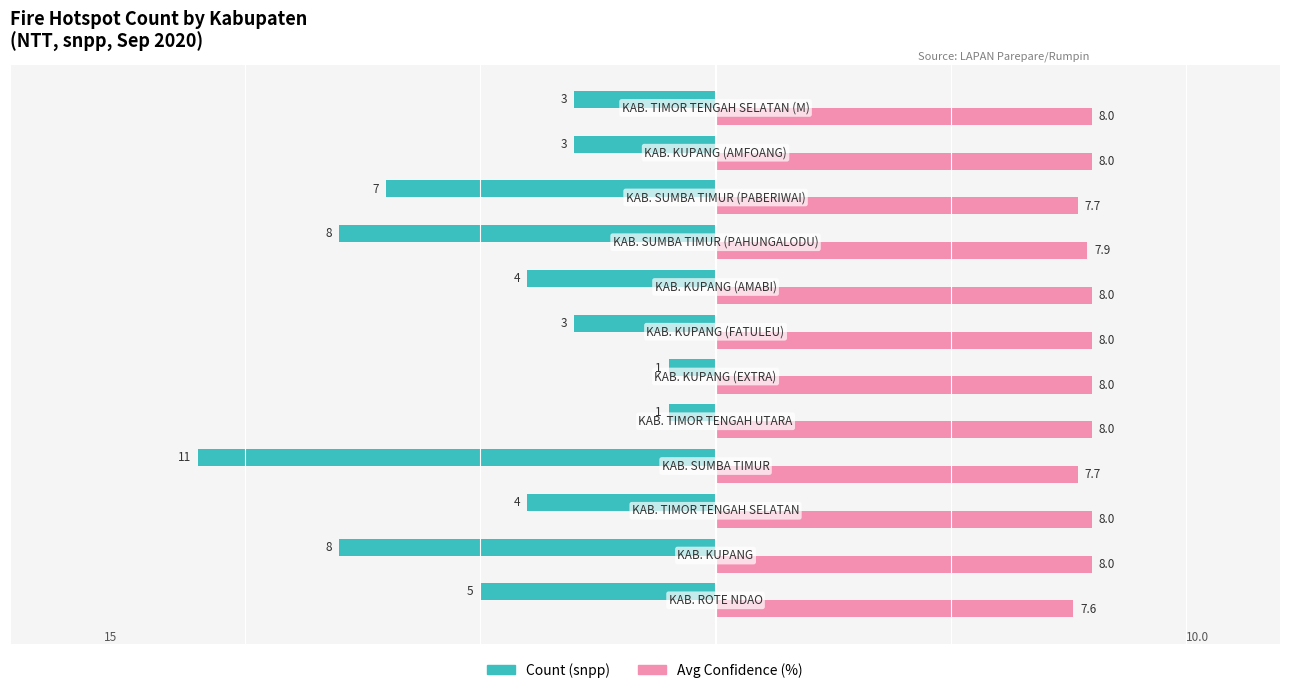

How many series are shown in this chart?

2